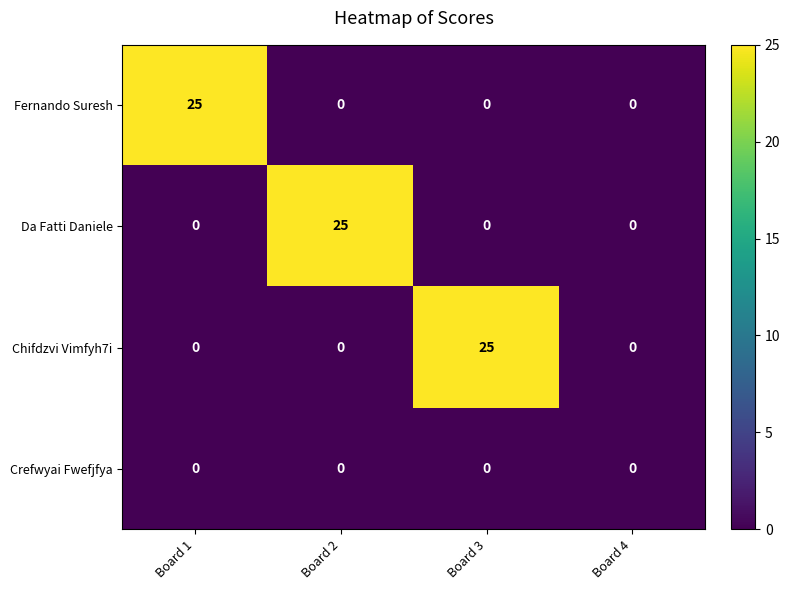

At how many categories does at least one series exceed 11?

3